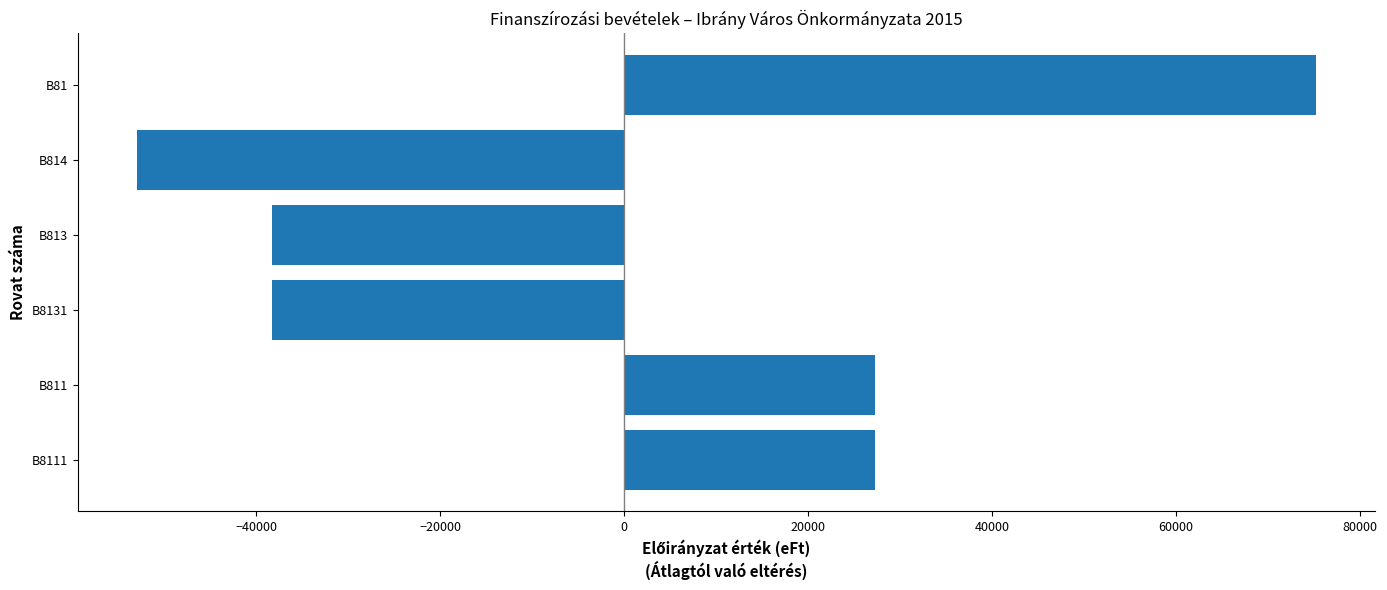

How many bars are there in total?

6